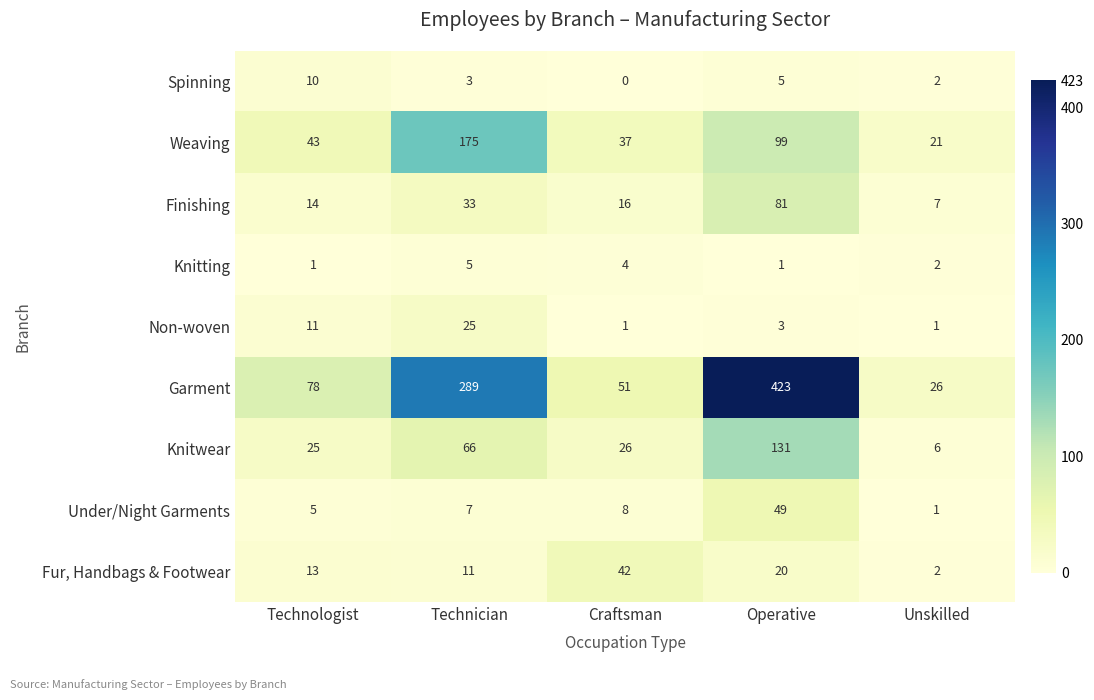

At how many categories does at least one series exceed 390?

1